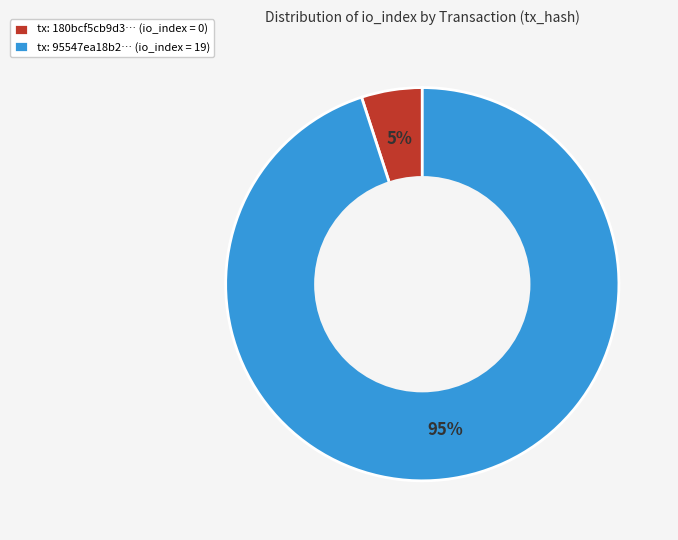

Combined, do tx: 180bcf5cb9d3… (io_index = 0) and tx: 95547ea18b2… (io_index = 19) account for over 50%?

Yes